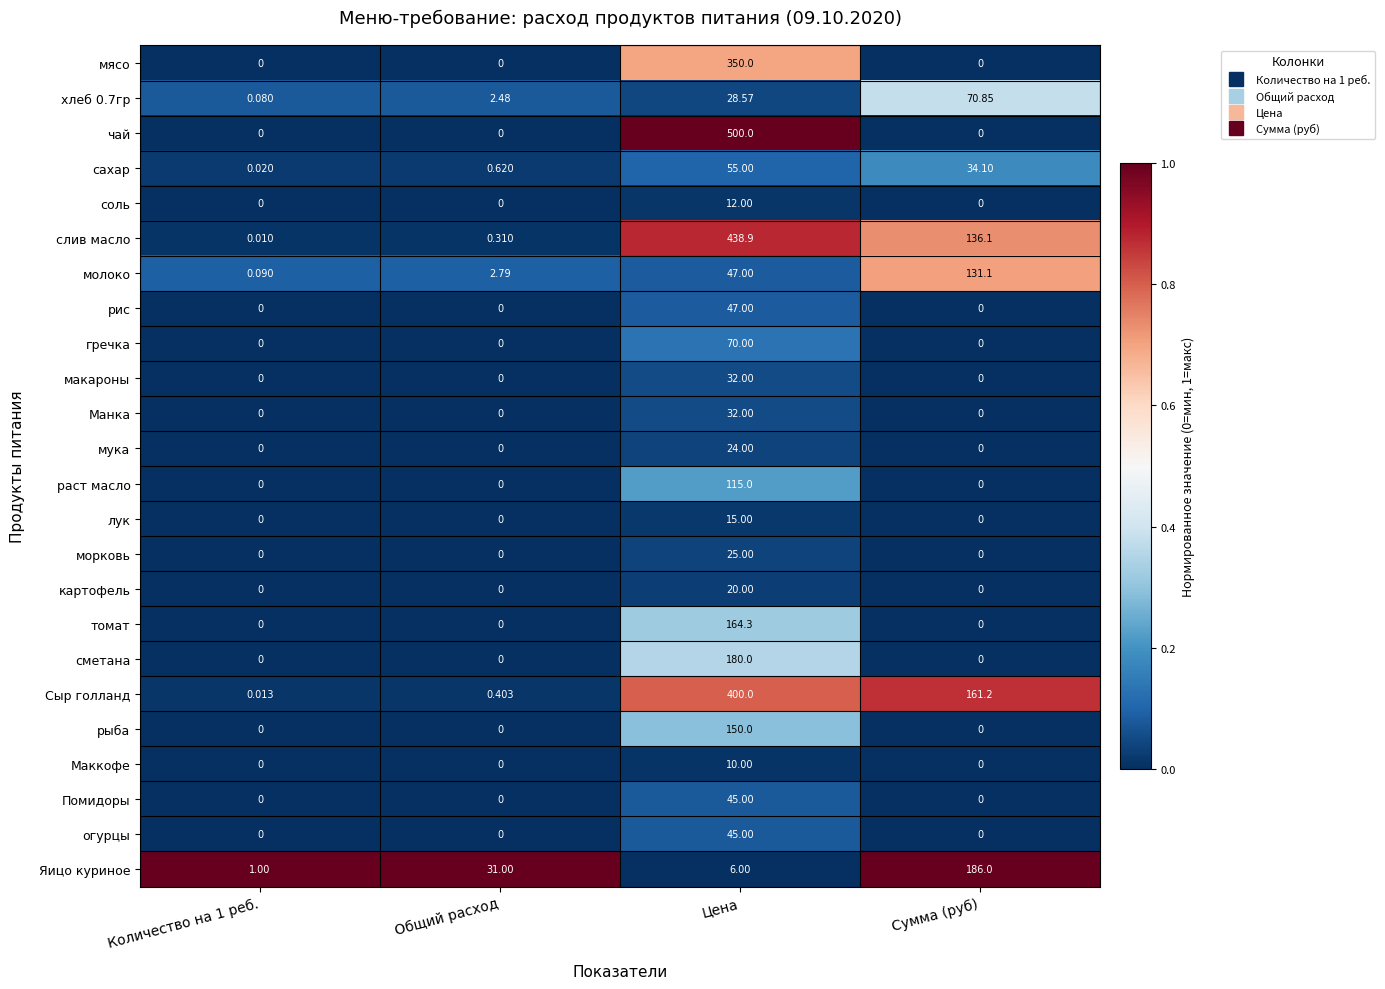

What is the greatest value displayed?

500.0